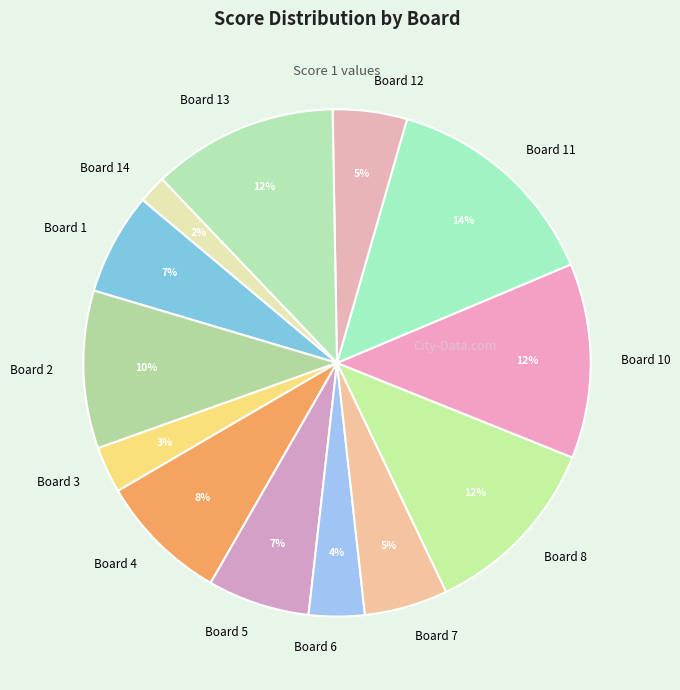

Do Board 6 and Board 10 together represent more than half of the pie?

No